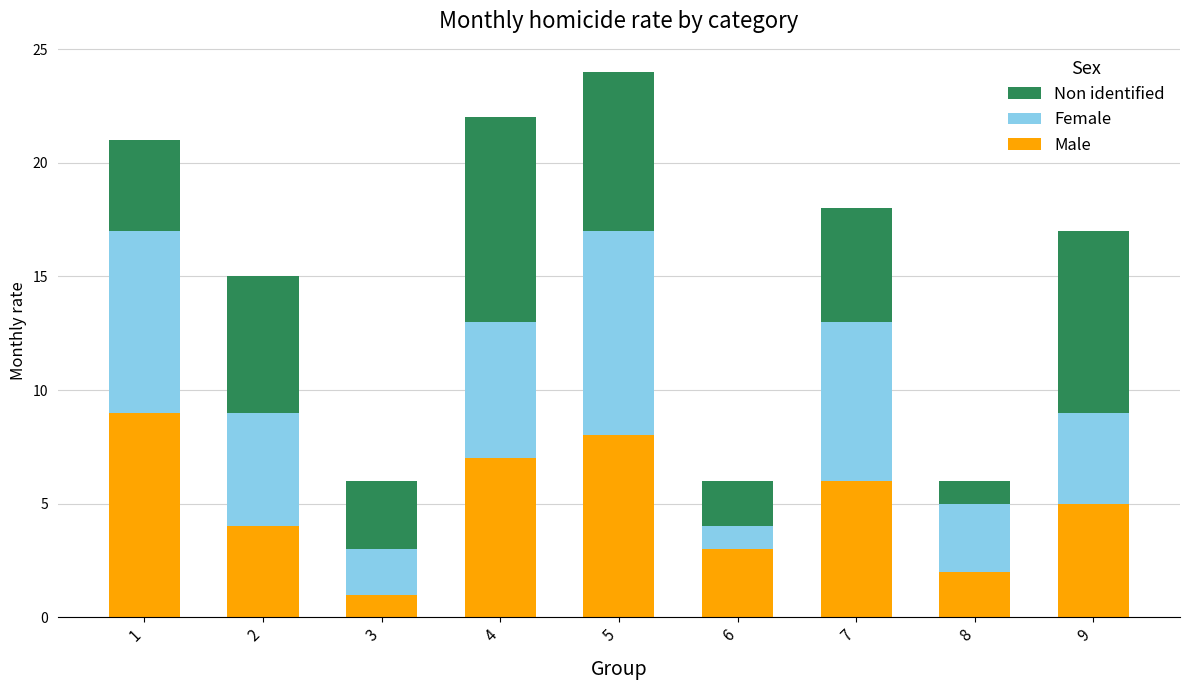

At which category is the sum across all series the highest?

5